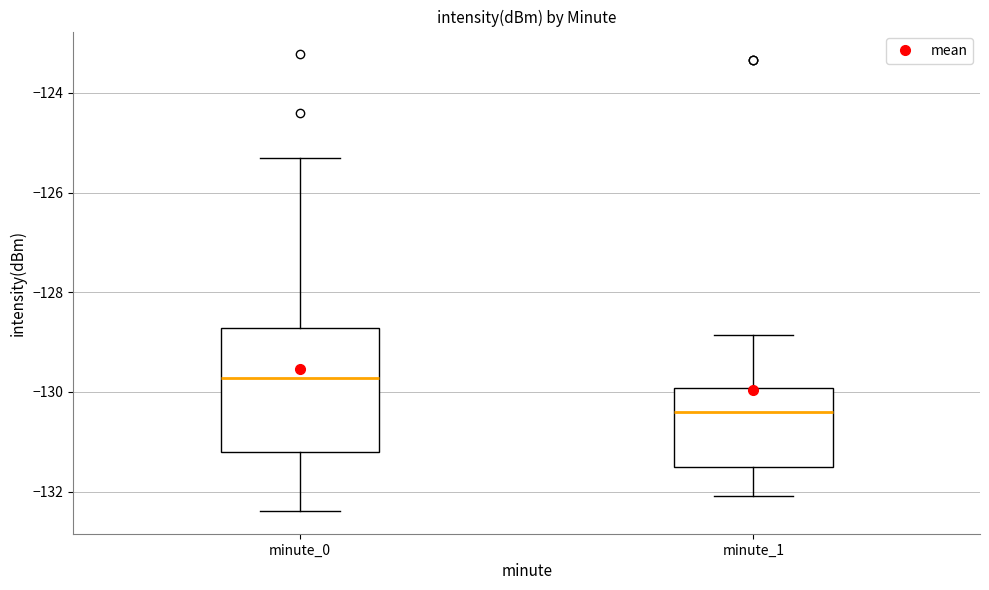

Reading left to right, read every box against the y-axis: the position of its median line, the range the box covers, and the ends of its whiskers. The values are not printed on the chart, so give them approximately, as read against the axis.

minute_0: median -129.8, box -131.2 to -128.8, whiskers -132.4 to -125.4
minute_1: median -130.4, box -131.6 to -130.0, whiskers -132.0 to -128.8